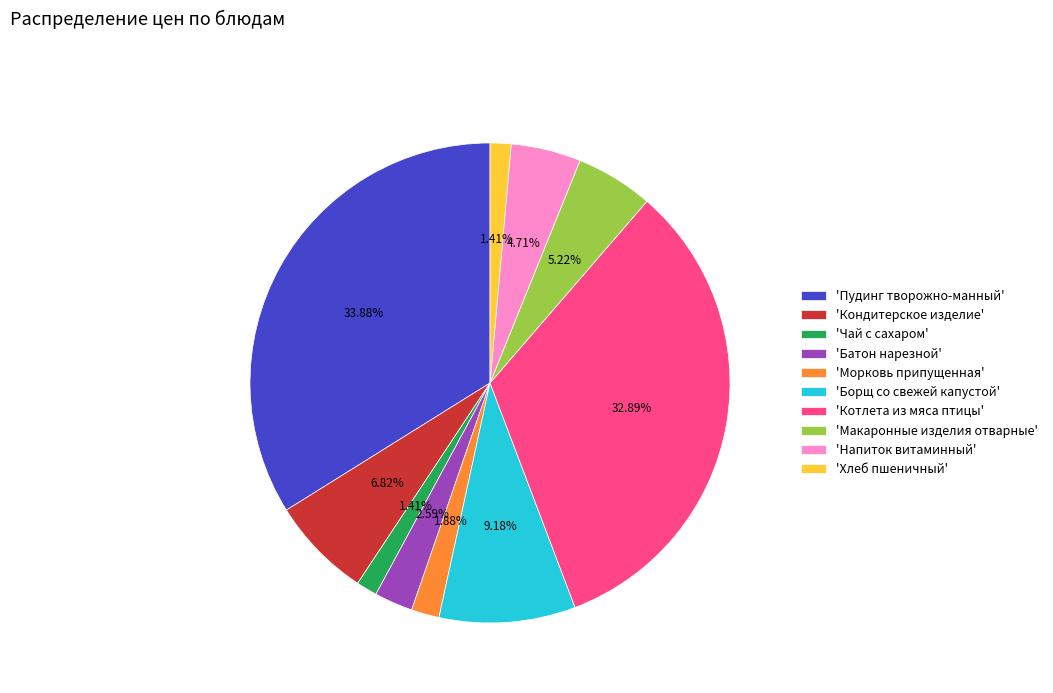

How many slices are in this pie chart?

10